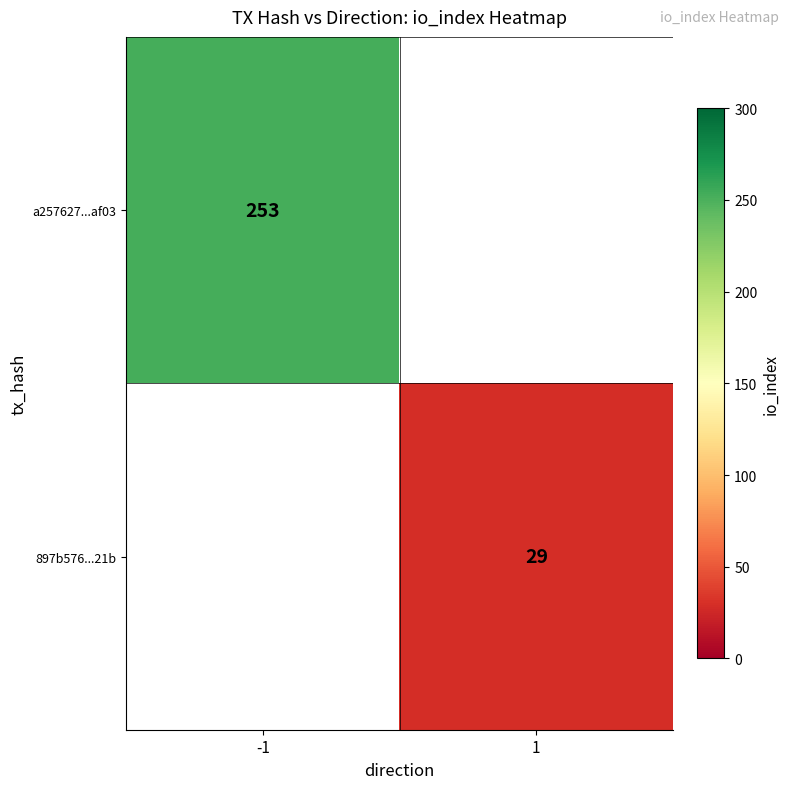

True or false: a257627...af03 has a value of 365.2 at -1.

False